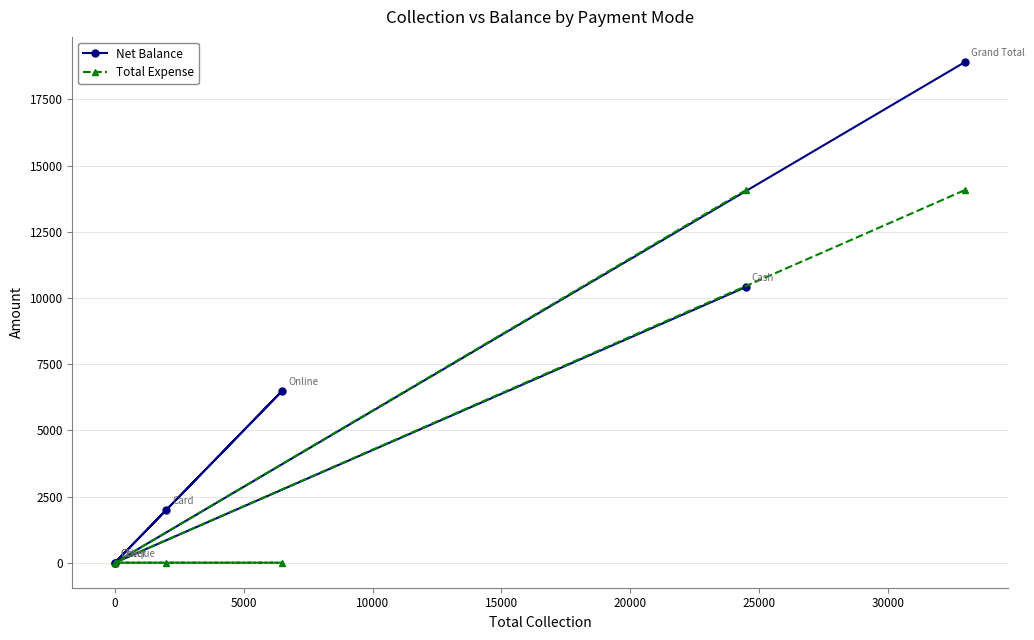

At how many categories does at least one series exceed 4512?

3